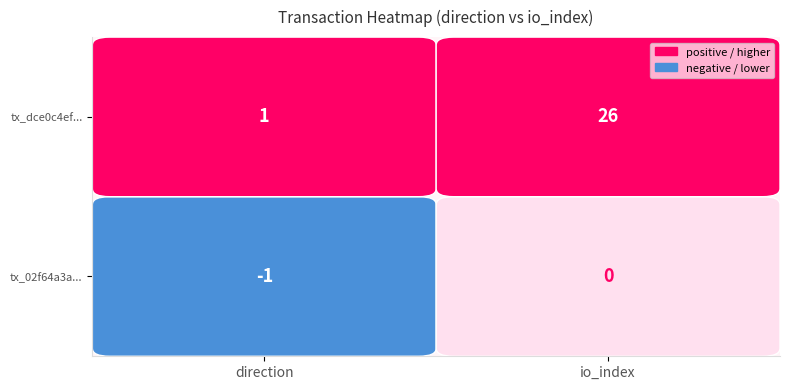

Rank the categories by dce0c4ef095f52ff50a48d8f53b1ea756905893 value from lowest to highest.

0, 1